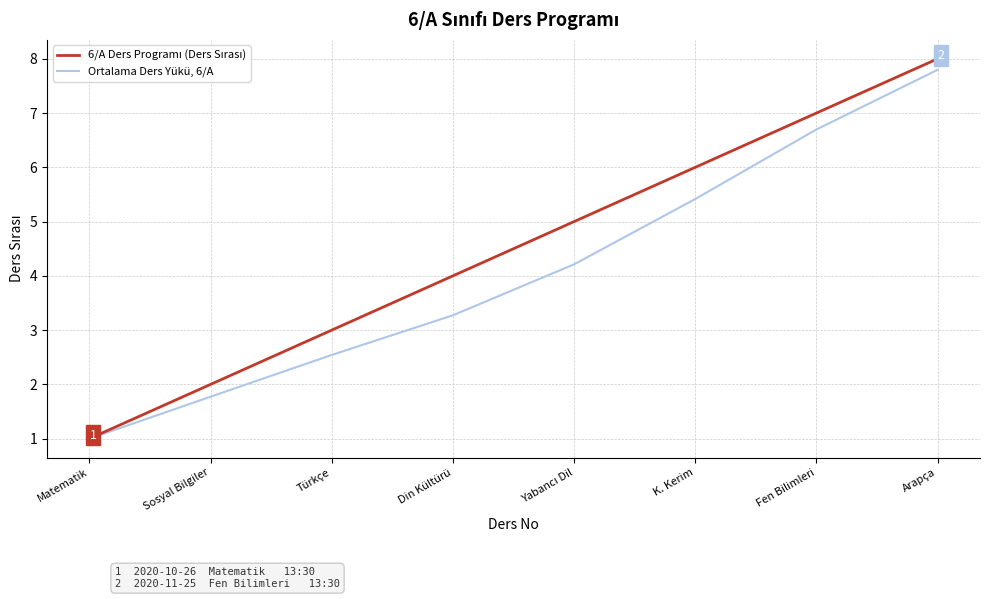

True or false: Ortalama Ders Yükü, 6/A has a value of 4.6 at Din Kültürü.

False